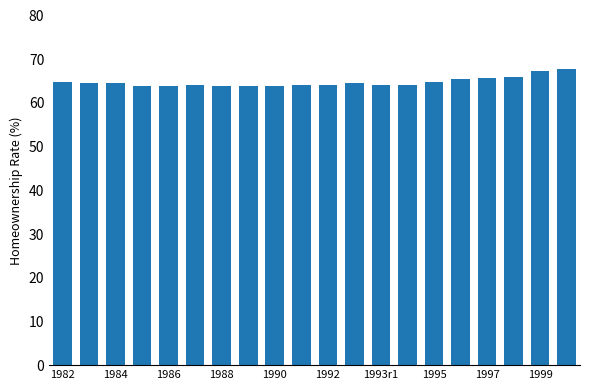

What is the difference between the maximum and minimum values?

3.9